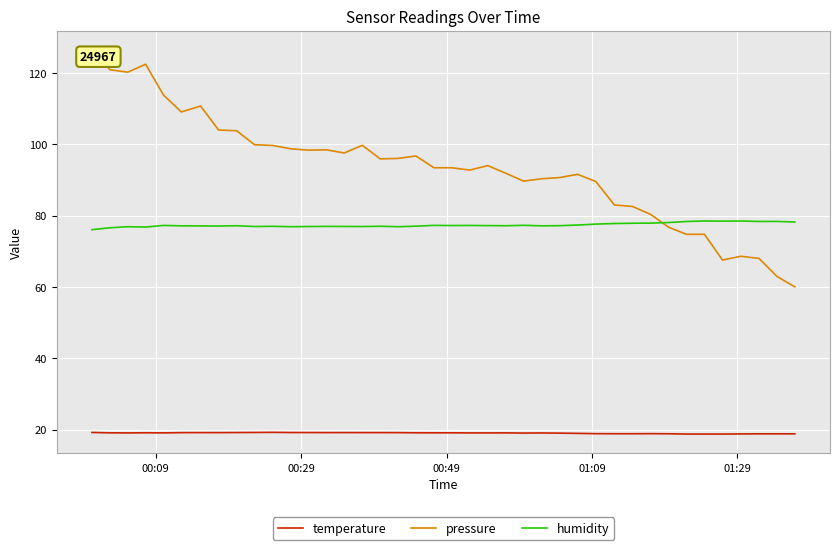

After their last crossing, which series has the higher values: pressure or humidity?

humidity